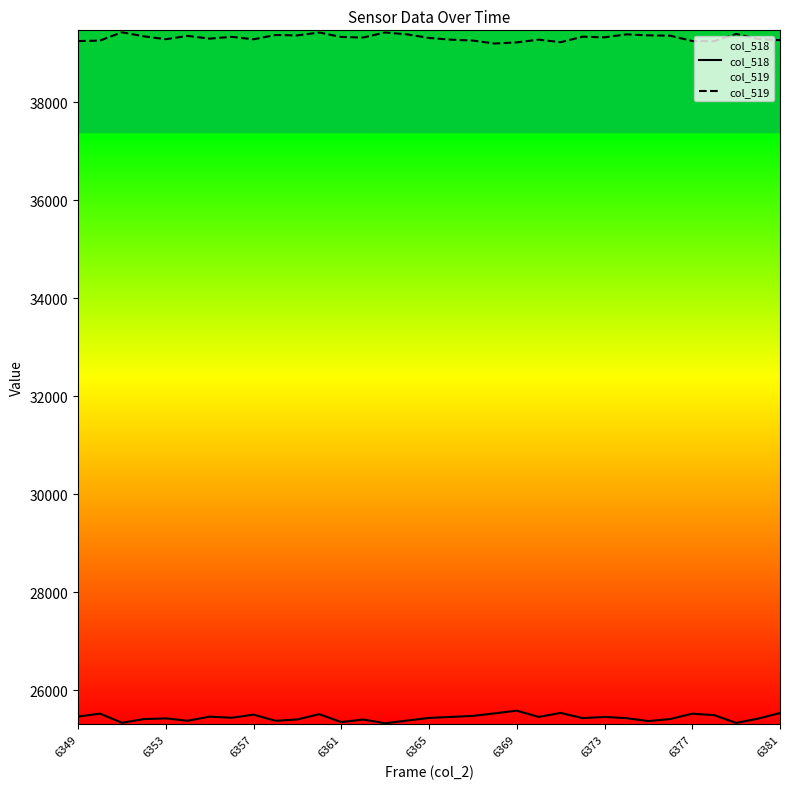

Read the col_519 value at 6381, to the nearest 10.

39270